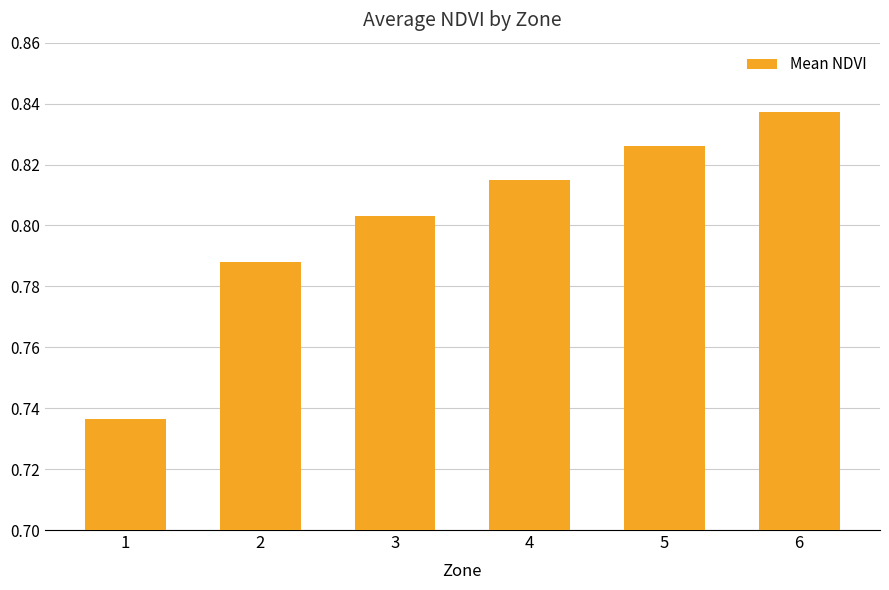

The value at 1 is 1.3. True or false?

False